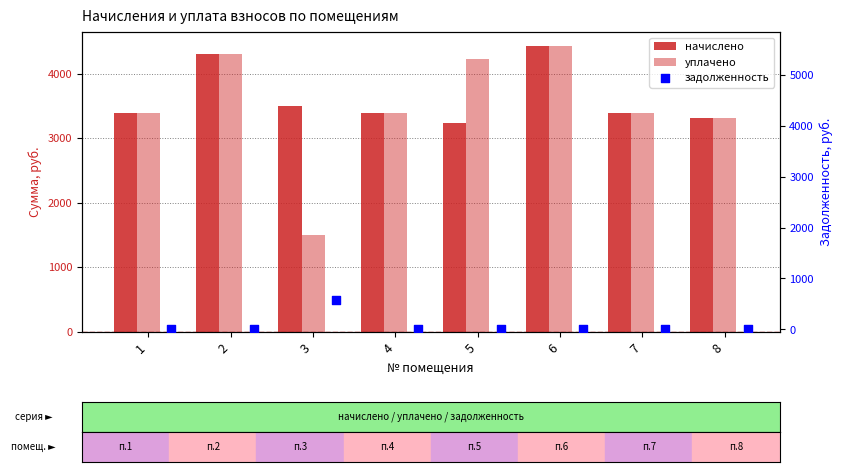

Which series has the largest Y range (max minus min)?

уплачено